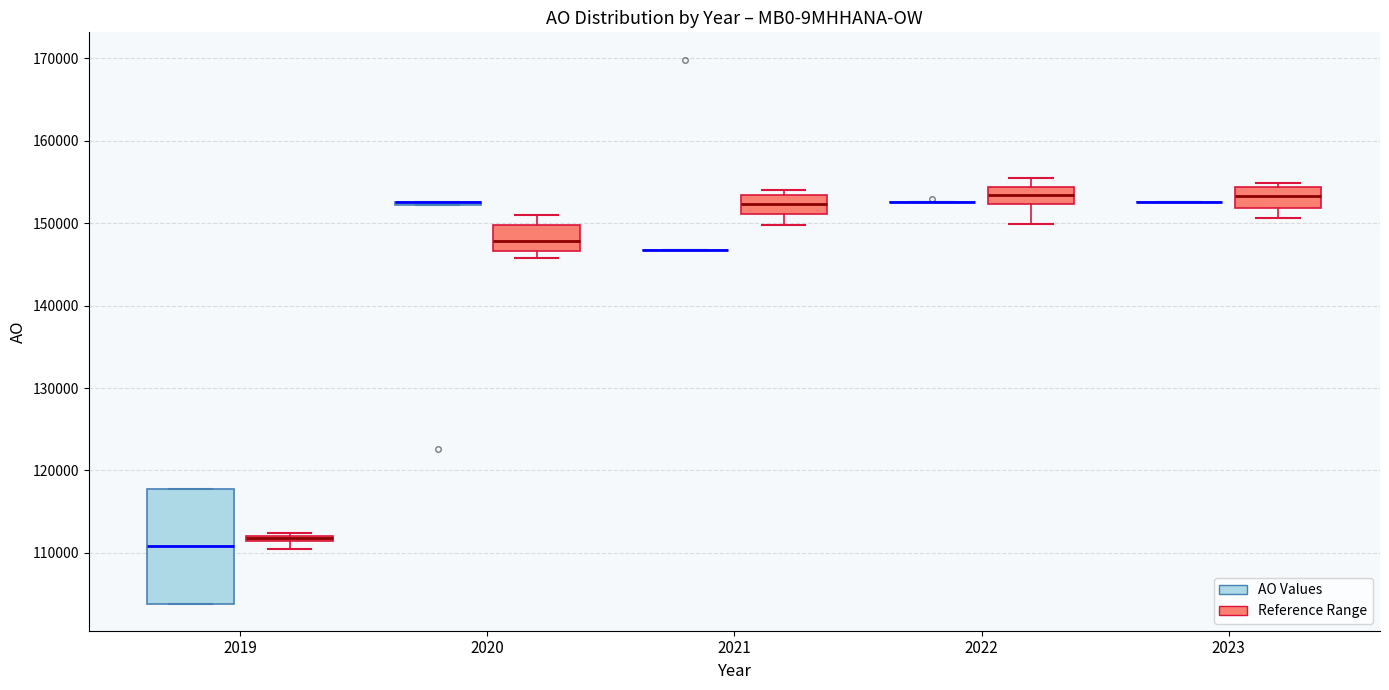

Comparing the boxes themselves (not the whiskers), which one is the tallest?

2019 (AO Values)